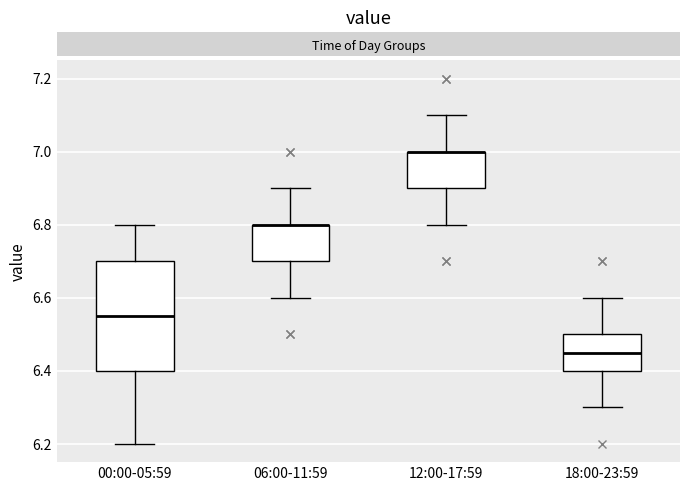

Reading left to right, transcribe this box plot: for each box, give where its median line is, the range the box spans, and where its two whiskers end, as read against the y-axis. The values are not printed on the chart, so give them approximately, as read against the axis.

00:00-05:59: median 6.56, box 6.40 to 6.70, whiskers 6.20 to 6.80
06:00-11:59: median 6.80 (drawn on the box's upper edge), box 6.70 to 6.80, whiskers 6.60 to 6.90
12:00-17:59: median 7.00 (drawn on the box's upper edge), box 6.90 to 7.00, whiskers 6.80 to 7.10
18:00-23:59: median 6.46, box 6.40 to 6.50, whiskers 6.30 to 6.60